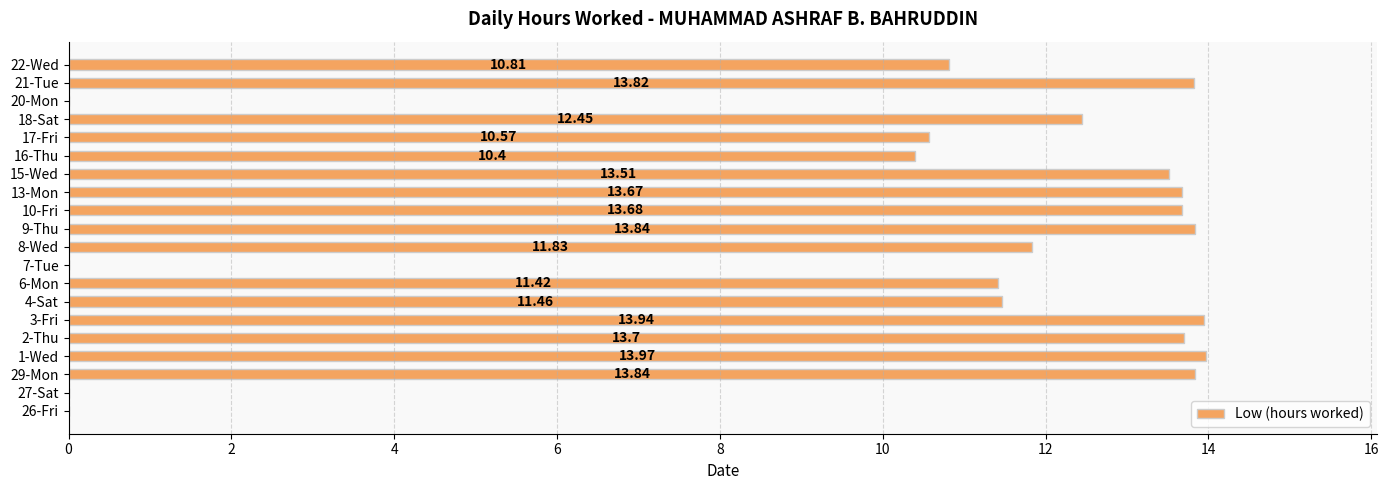

Does the chart contain stacked bars?

No